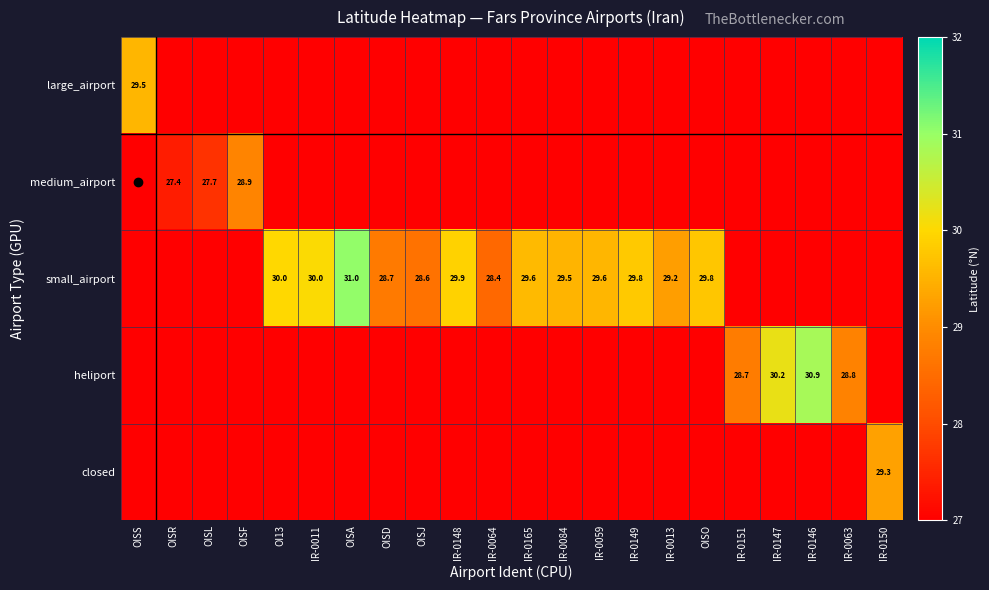

The value of small_airport at OISJ is 28.6. True or false?

True